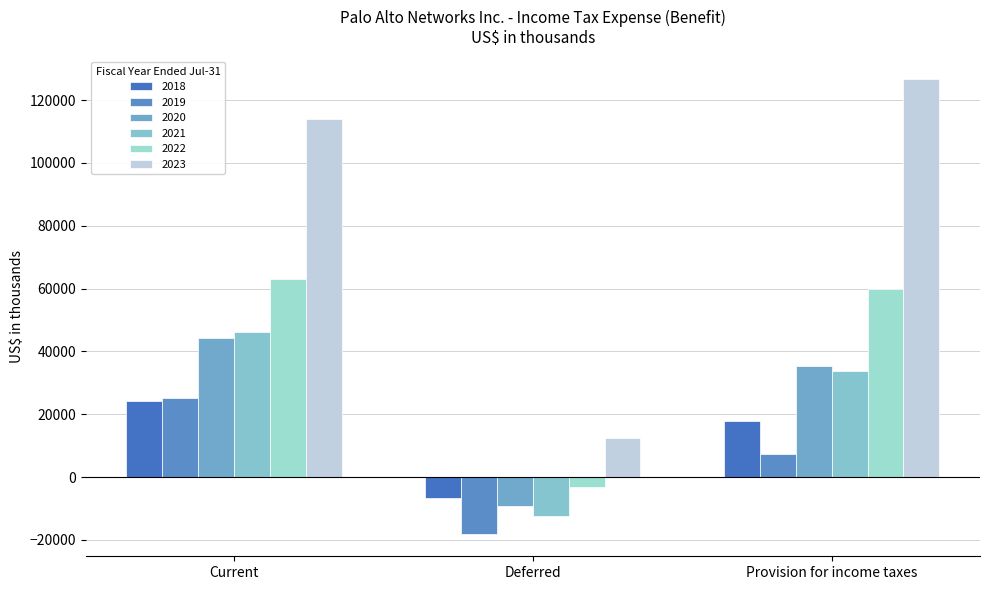

Where does the 2022 series first go above 59800?

Current